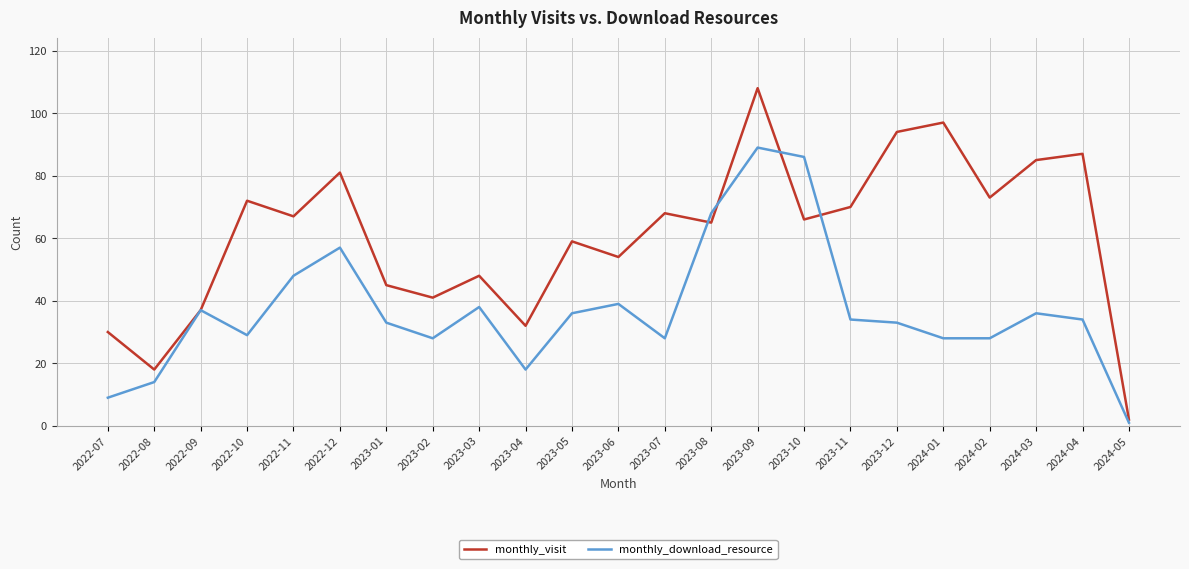

The value of monthly_download_resource at 2023-12 is 33. True or false?

True